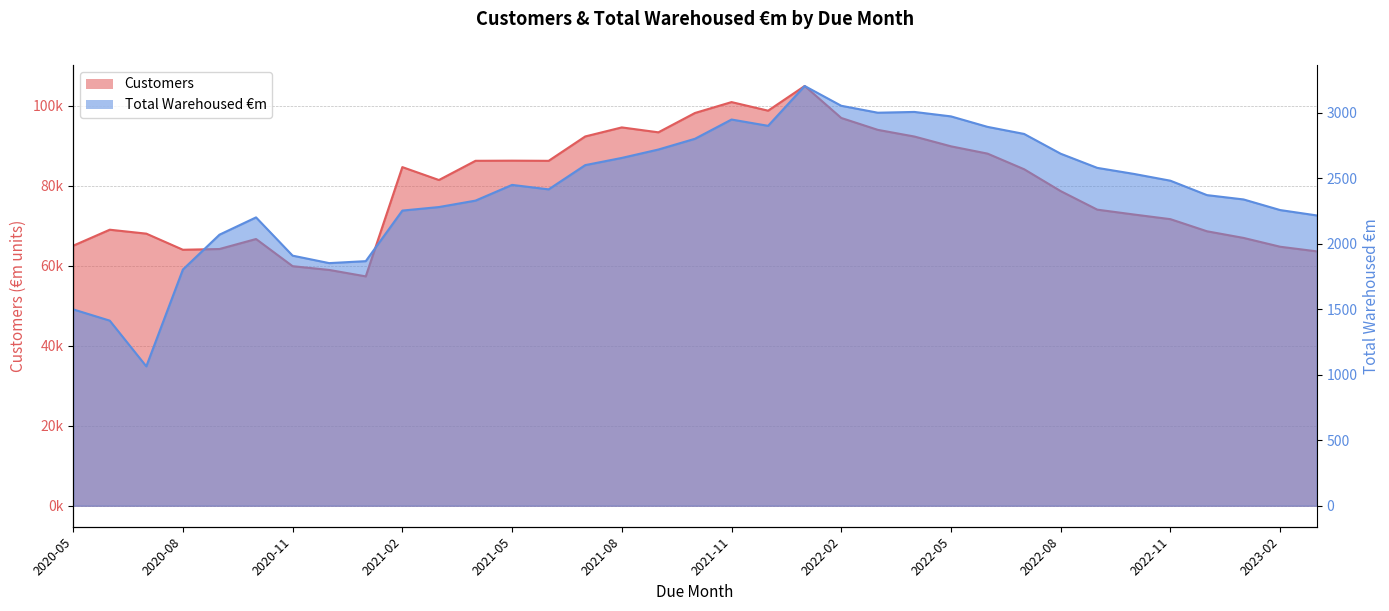

List the series in order of their peak value, lowest first.

Total Warehoused €m, Customers